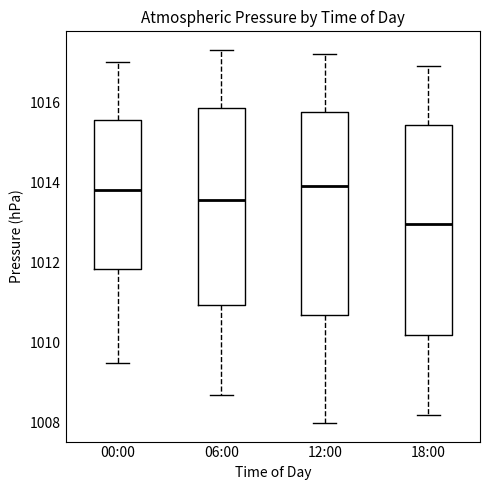

Reading left to right, transcribe this box plot: for each box, give where its median line is, the range the box spans, and where its two whiskers end, as read against the y-axis. The values are not printed on the chart, so give them approximately, as read against the axis.

00:00: median 1013.8, box 1011.8 to 1015.6, whiskers 1009.6 to 1017.0
06:00: median 1013.6, box 1011.0 to 1015.8, whiskers 1008.8 to 1017.4
12:00: median 1014.0, box 1010.8 to 1015.8, whiskers 1008.0 to 1017.2
18:00: median 1013.0, box 1010.2 to 1015.4, whiskers 1008.2 to 1017.0